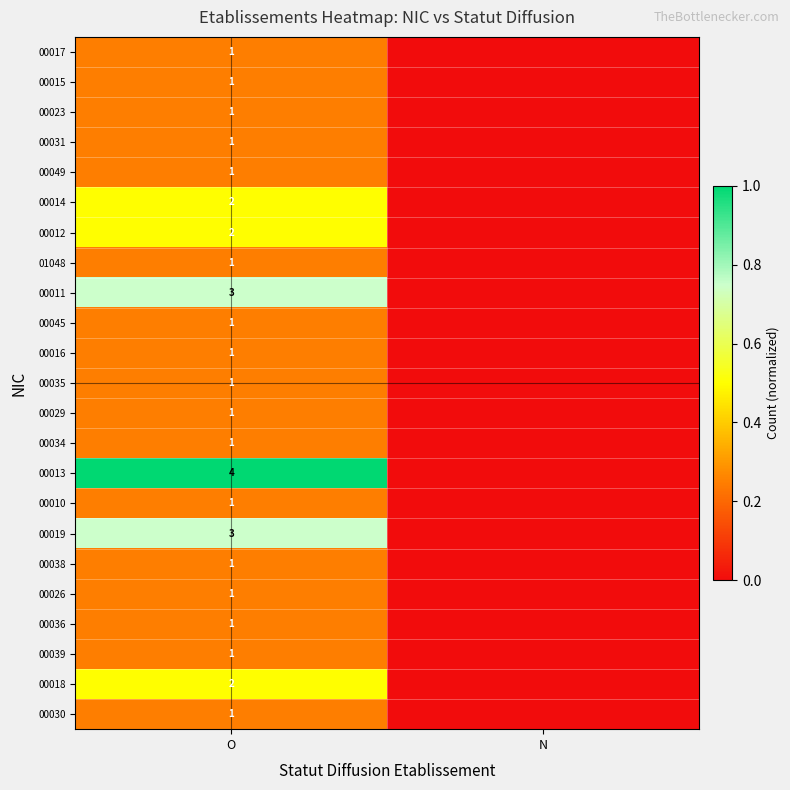

Is it true that 00038 equals 1 at O?

True